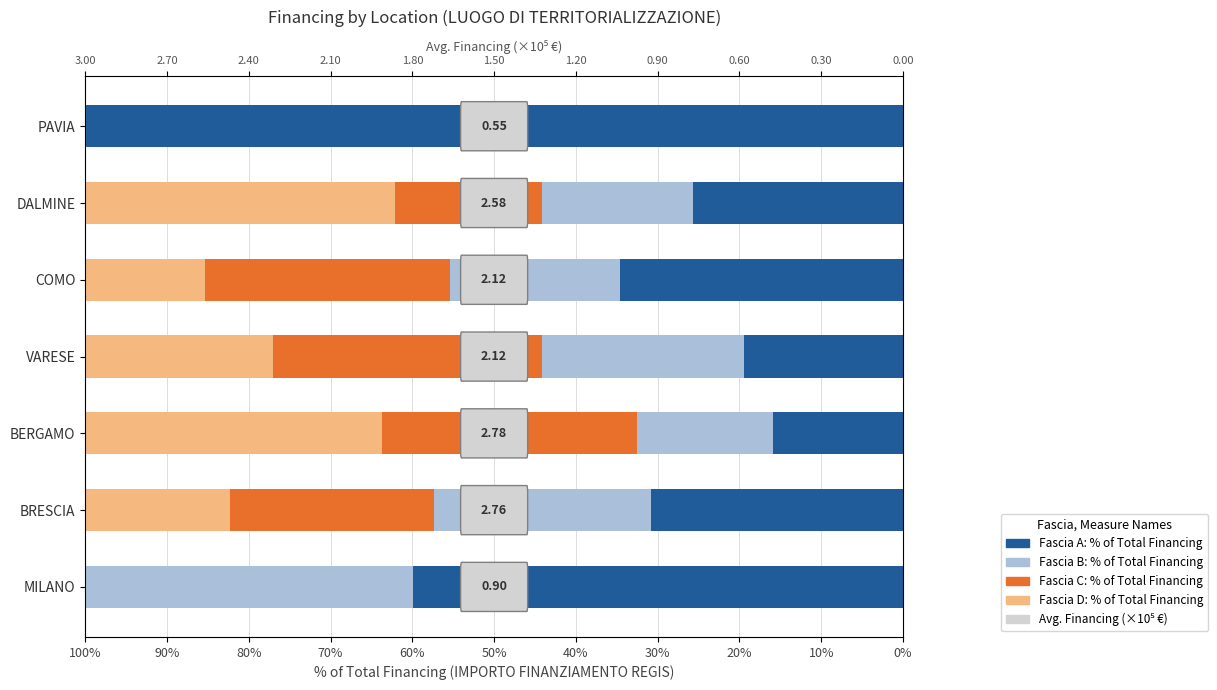

The value of Fascia D at VARESE is 38.3. True or false?

False